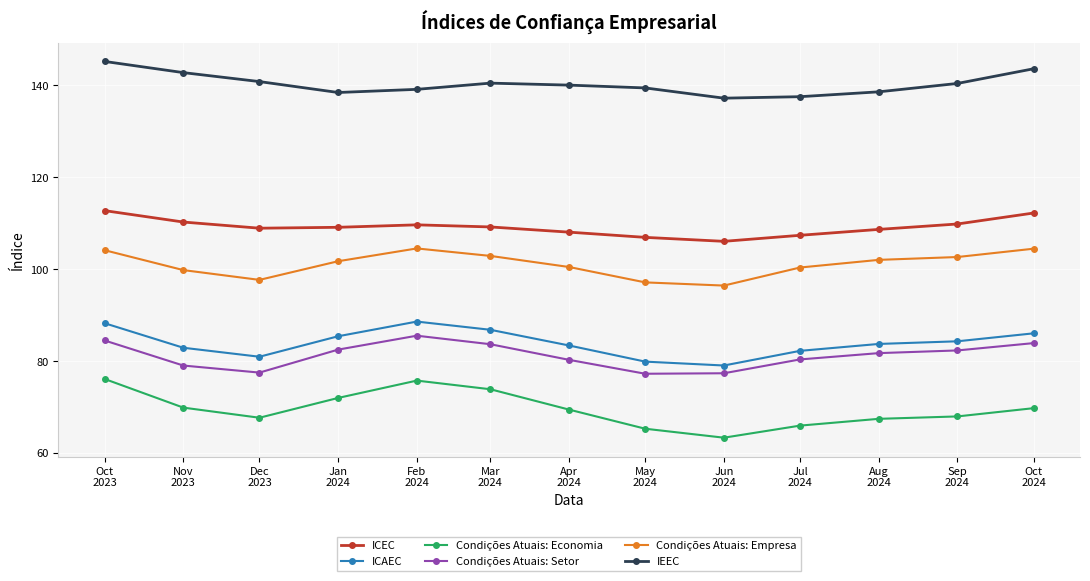

What is the minimum value shown in the chart?

63.4